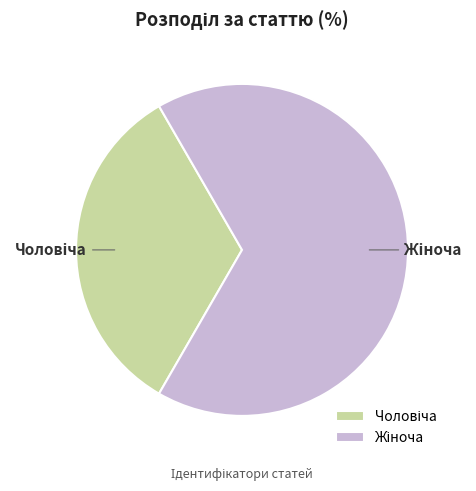

What is the largest slice in the pie chart?

Жіноча